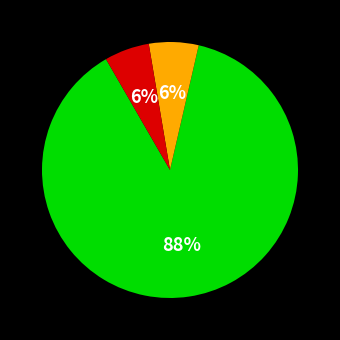

How many slices are in this pie chart?

3